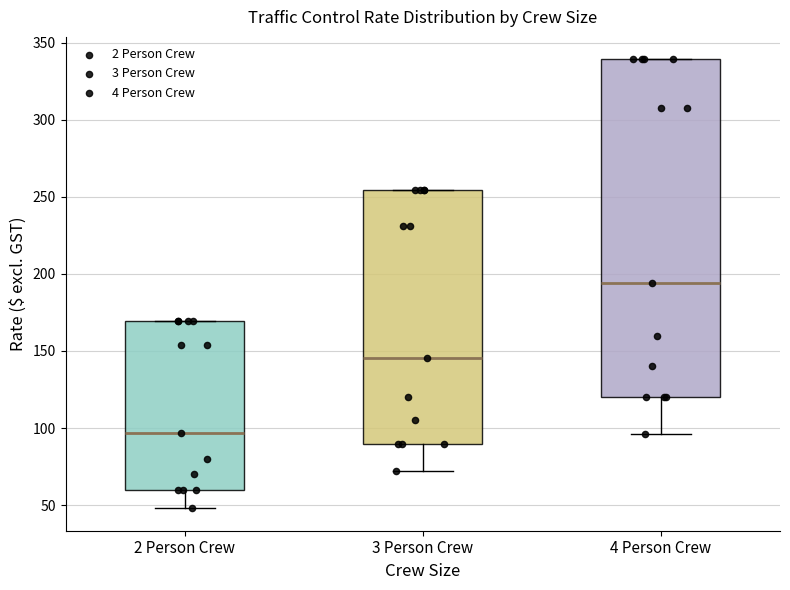

Where is the upper edge of the box for 4 Person Crew on the y-axis? The values are not printed on the chart, so give them approximately, as read against the axis.

340